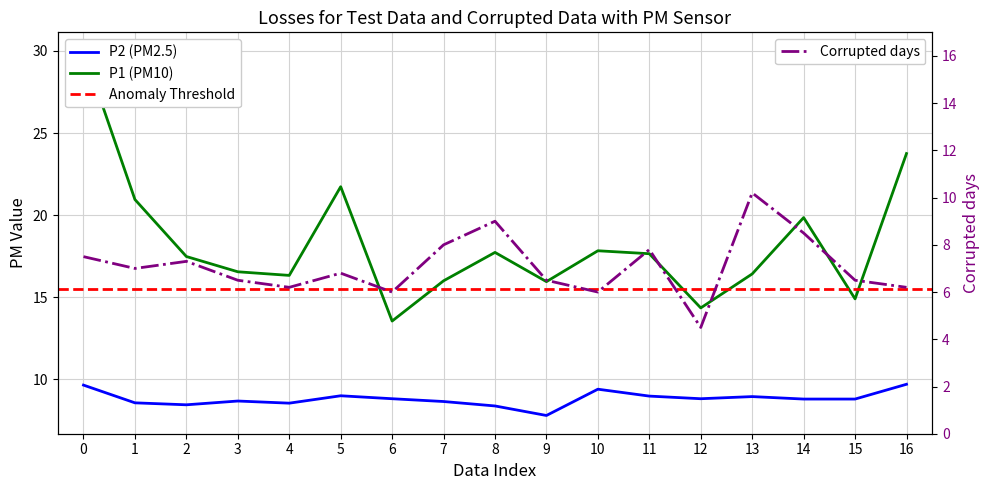

What is the lowest value of the Corrupted days series?

4.5